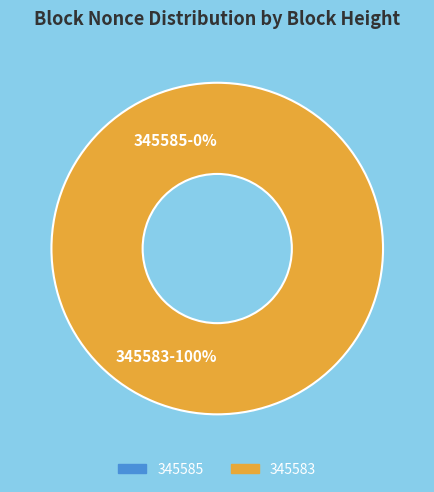

Rank the categories by value from highest to lowest.

345583, 345585